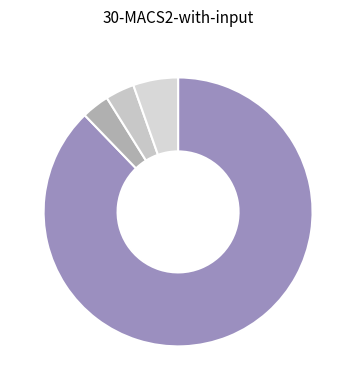

Count the number of slices in the pie.

4